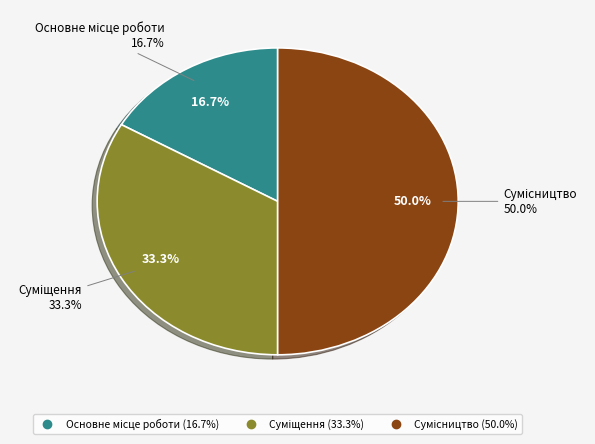

Combined, what portion of the pie is Суміщення and Сумісництво?

83.3%